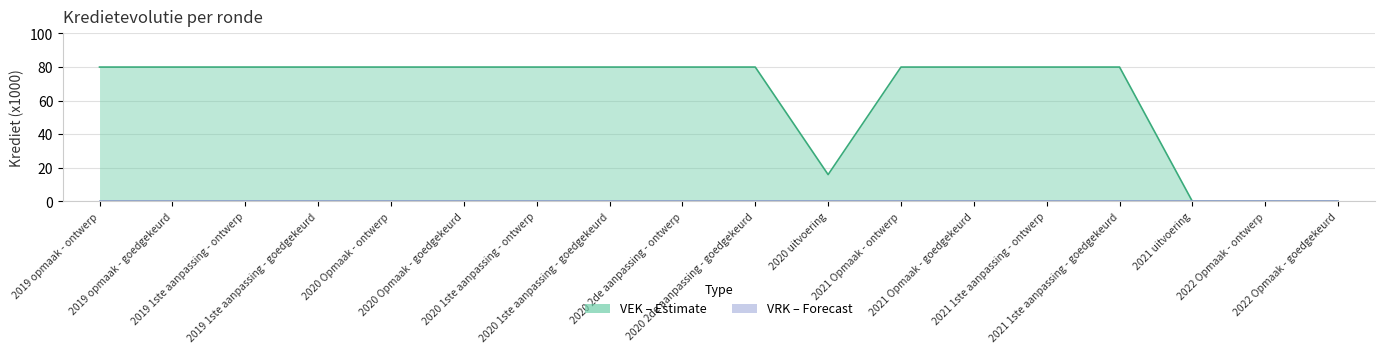

Reading left to right, extract all data points from this chart.

2019 opmaak - ontwerp=80	2019 opmaak - goedgekeurd=80	2019 1ste aanpassing - ontwerp=80	2019 1ste aanpassing - goedgekeurd=80	2020 Opmaak - ontwerp=80	2020 Opmaak - goedgekeurd=80	2020 1ste aanpassing - ontwerp=80	2020 1ste aanpassing - goedgekeurd=80	2020 2de aanpassing - ontwerp=80	2020 2de aanpassing - goedgekeurd=80	2020 uitvoering=16	2021 Opmaak - ontwerp=80	2021 Opmaak - goedgekeurd=80	2021 1ste aanpassing - ontwerp=80	2021 1ste aanpassing - goedgekeurd=80	2021 uitvoering=0	2022 Opmaak - ontwerp=0	2022 Opmaak - goedgekeurd=0